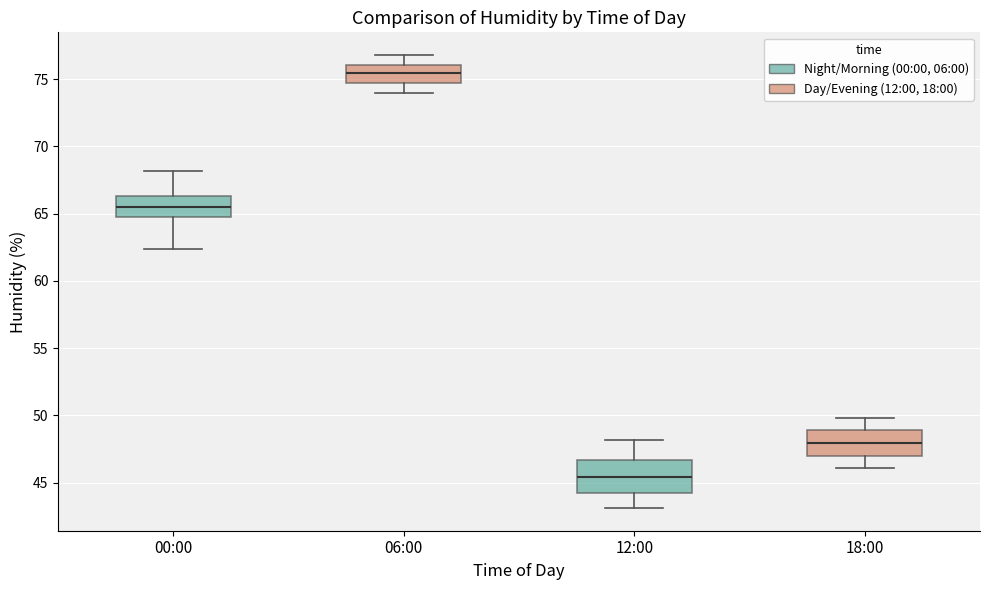

Comparing the boxes themselves (not the whiskers), which one is the tallest?

12:00